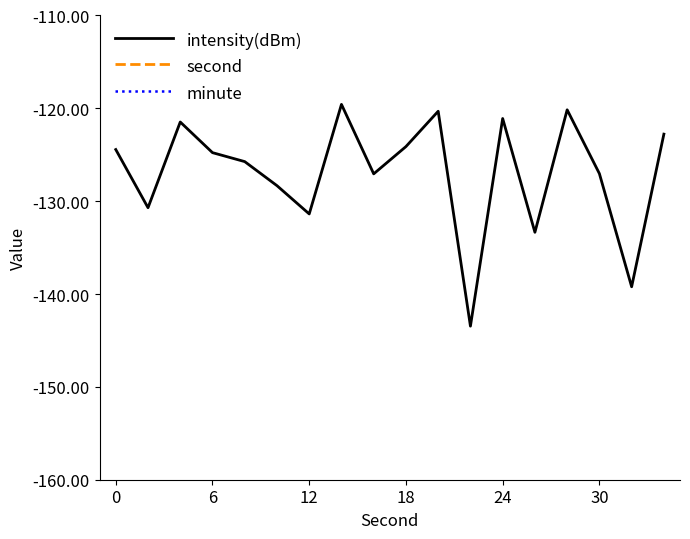

What is the lowest value of the intensity(dBm) series?

-143.5